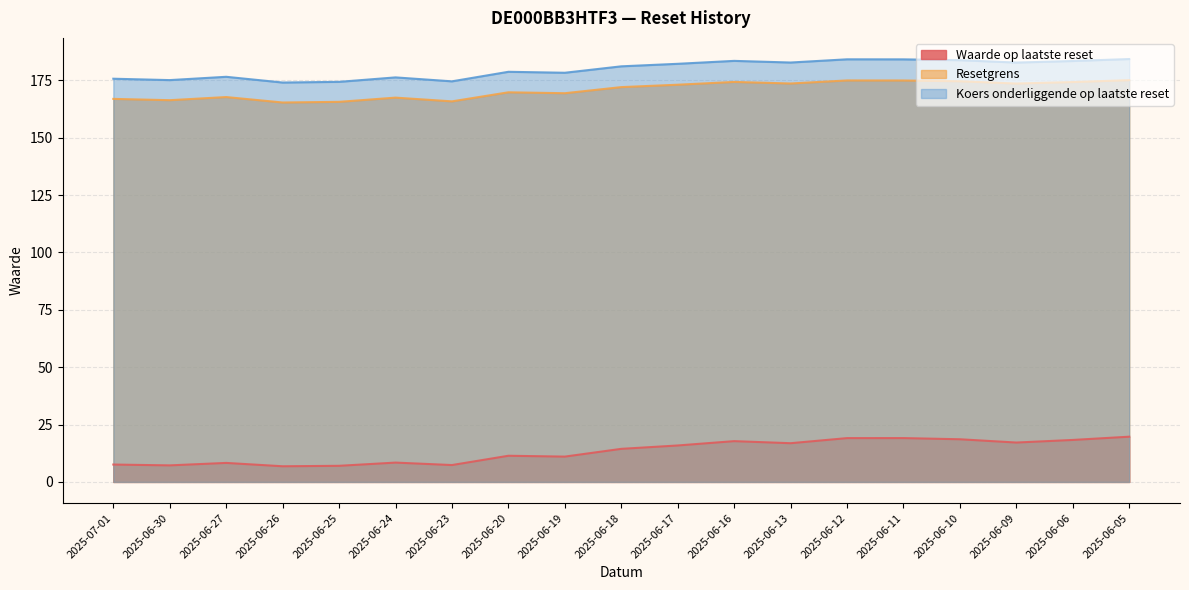

What is the smallest value displayed?

6.8